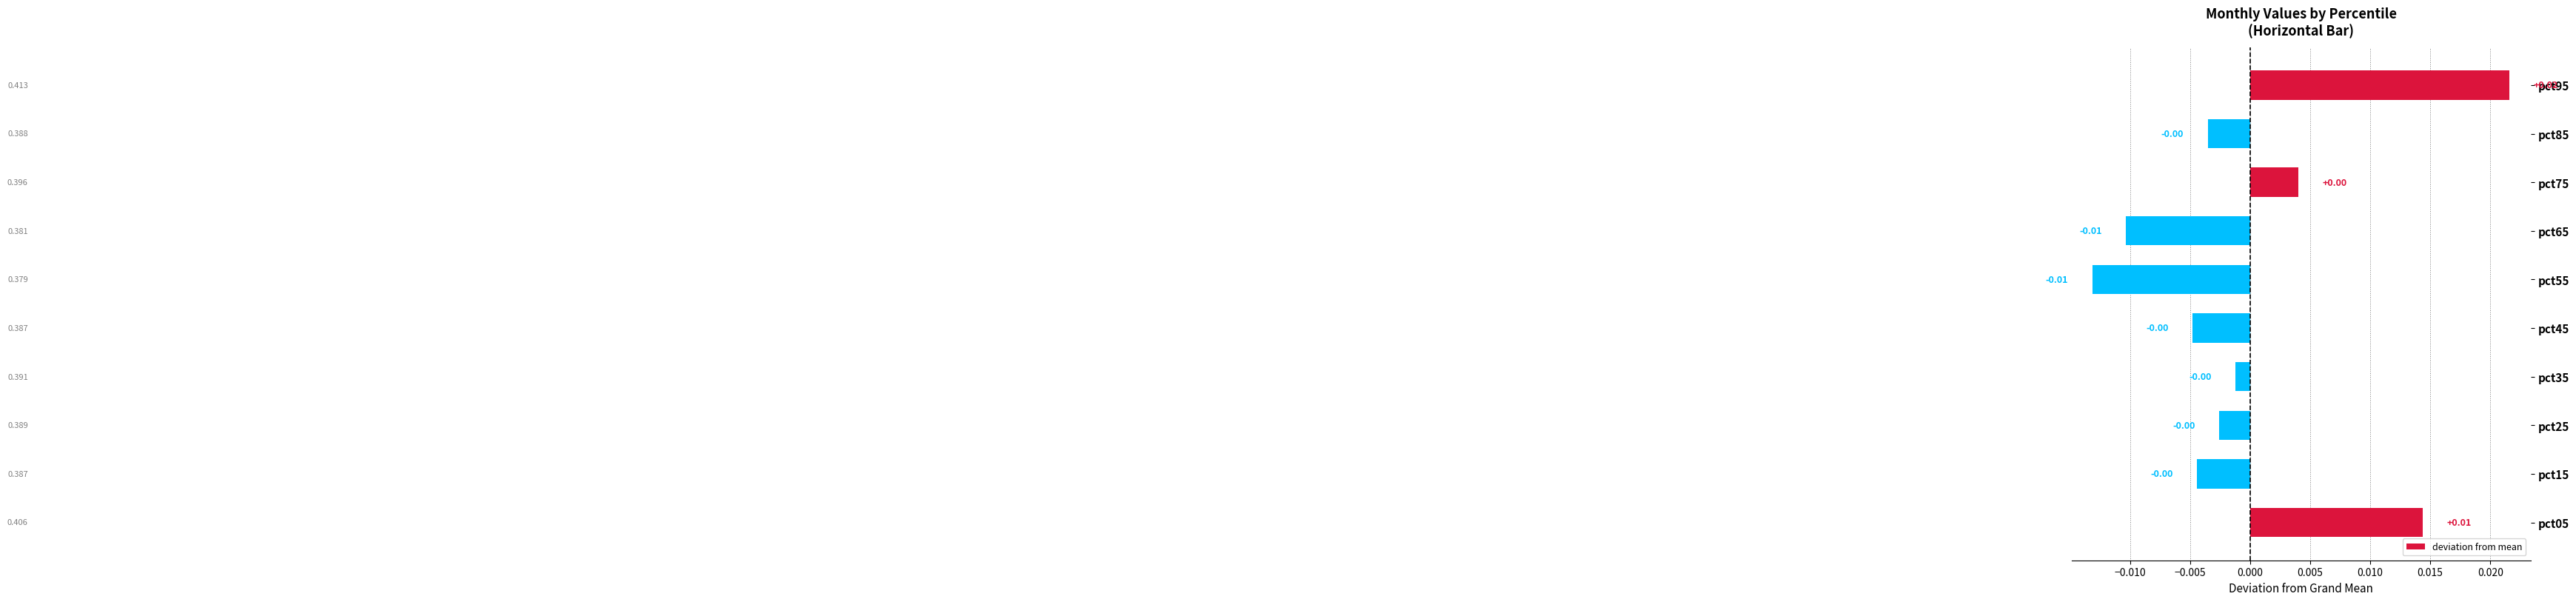

How many categories are shown in the chart?

10